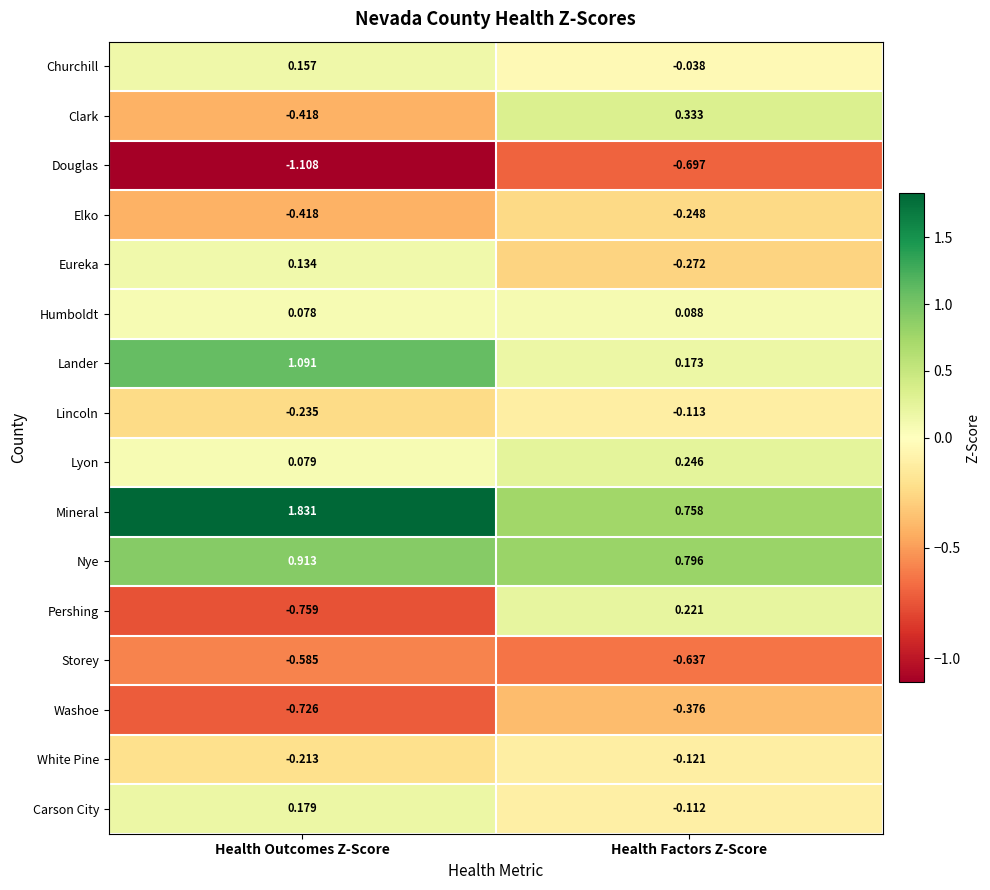

Which label corresponds to the smallest value in the chart?

Health Outcomes Z-Score